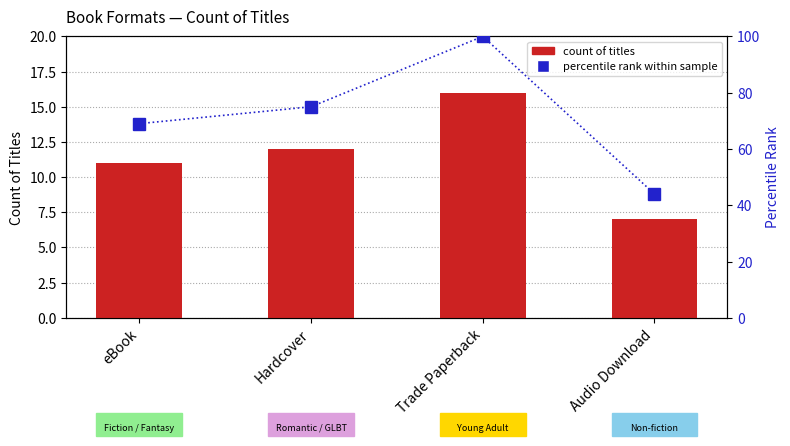

Between eBook and Hardcover, which is larger?

Hardcover